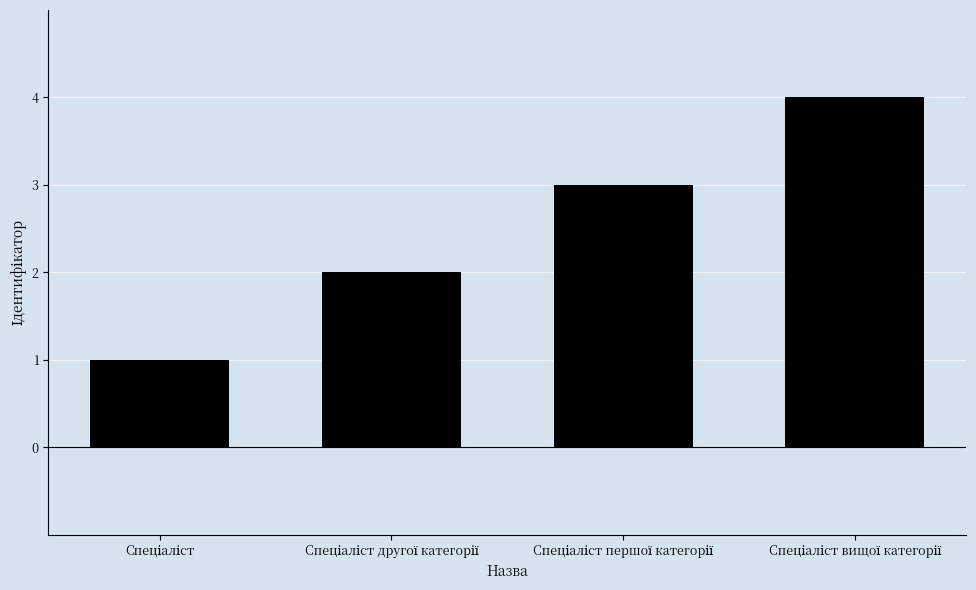

What is the maximum value shown in the chart?

4